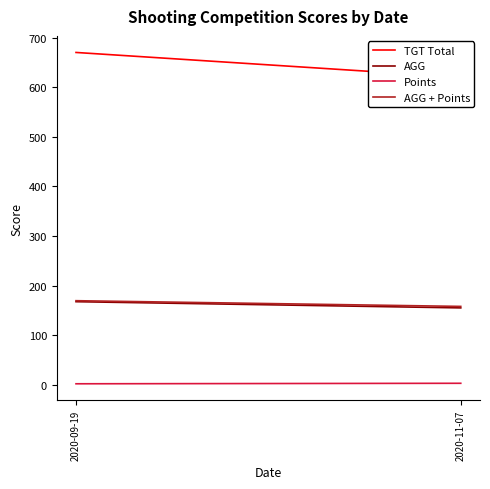

Rank the categories by AGG value from highest to lowest.

2020-09-19, 2020-11-07